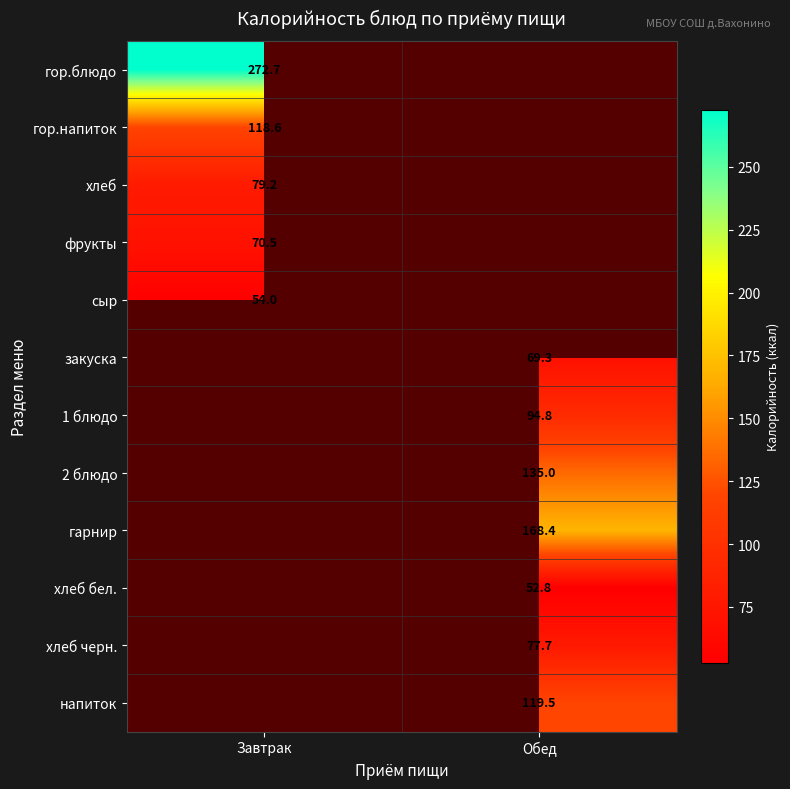

Is the value of хлеб at Обед greater than the value of закуска at Завтрак?

No